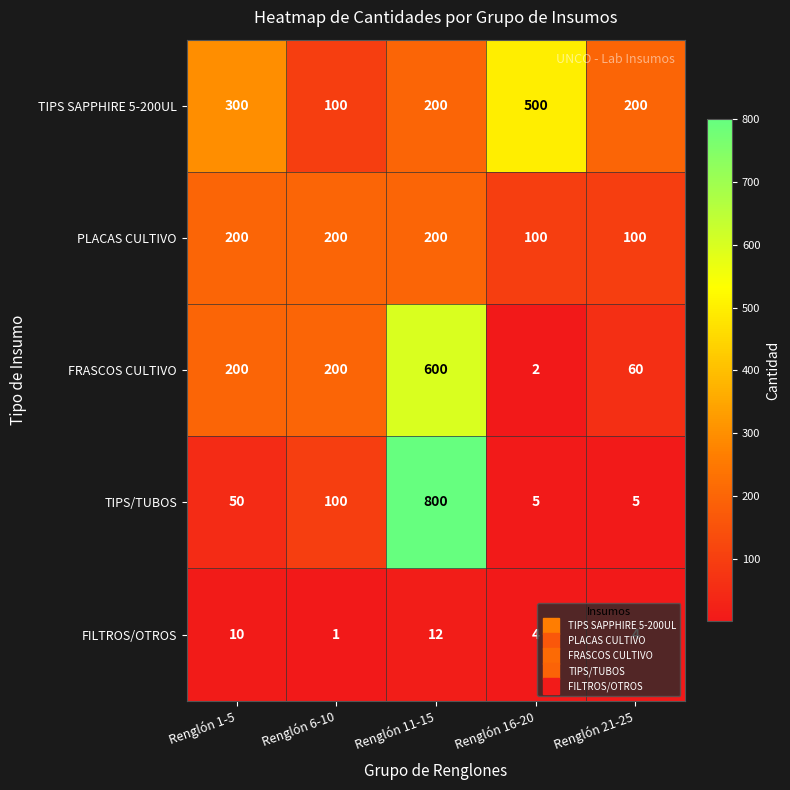

Which series has the widest spread of values?

TIPS/TUBOS